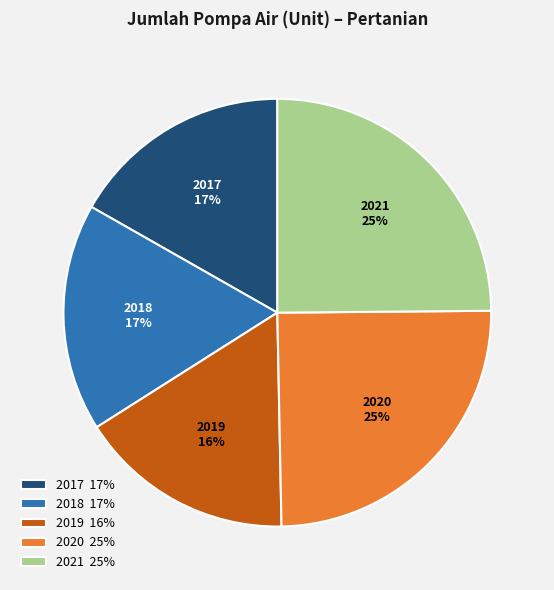

The 2018 slice represents 17% of the pie. True or false?

True